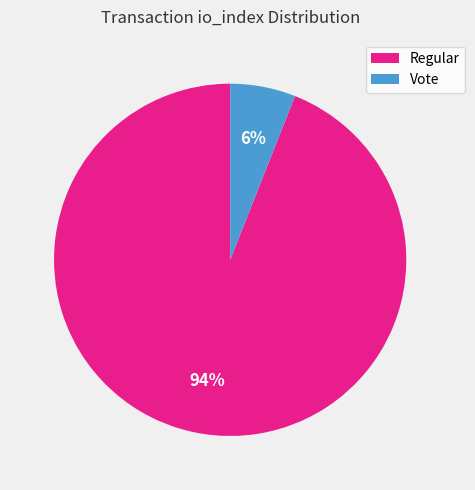

To the nearest percent, what is the difference between the largest and smallest slice percentages?

88%